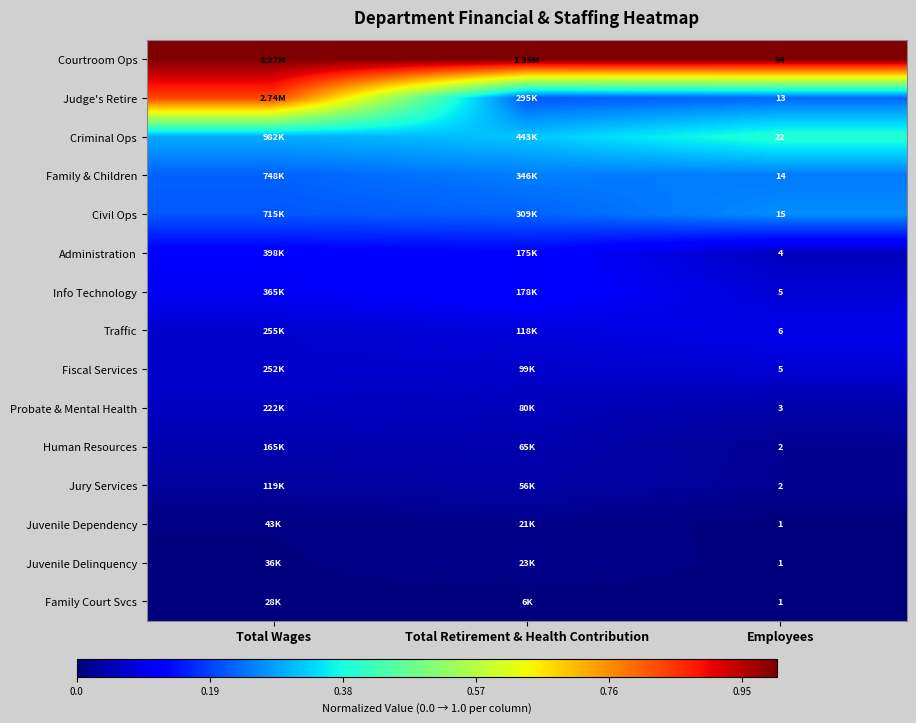

Is the value of Traffic at Employees greater than the value of Probate & Mental Health at Employees?

Yes